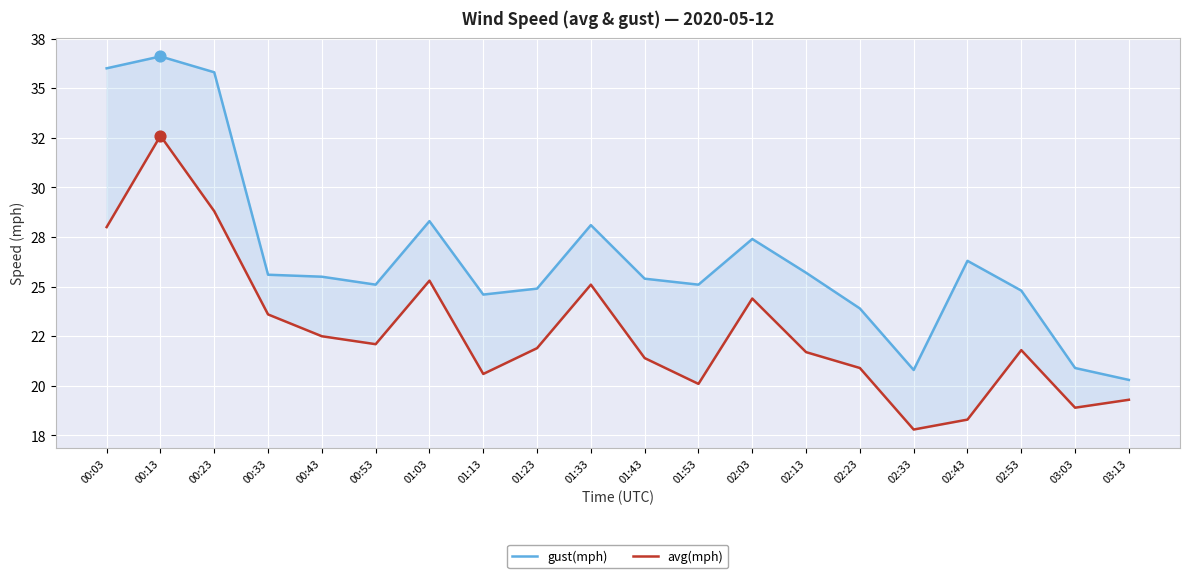

Which series contains the lowest Y value?

avg(mph)